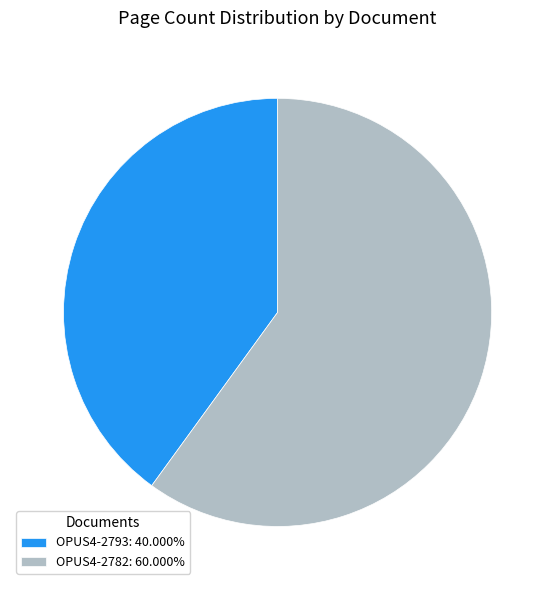

How many slices are in this pie chart?

2